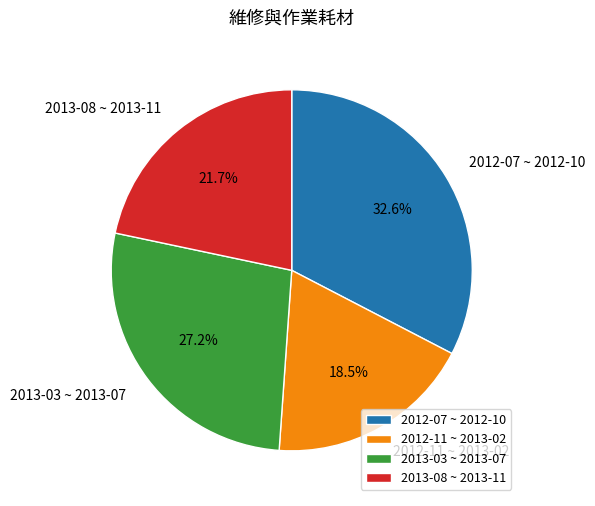

Is there any slice that represents more than half of the pie?

No